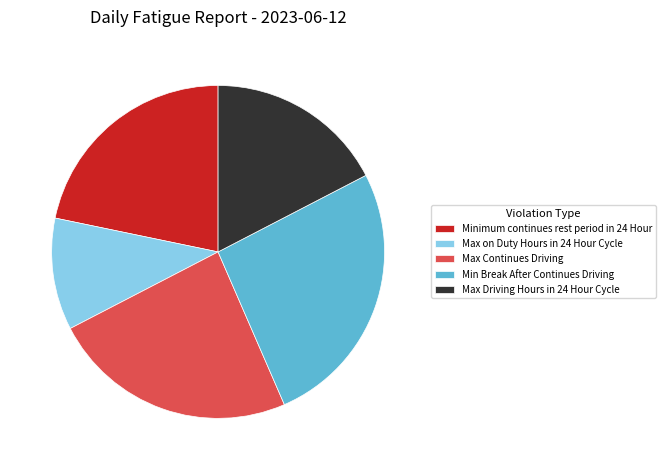

Combined, do Max Driving Hours in 24 Hour Cycle and Max Continues Driving account for over 50%?

No